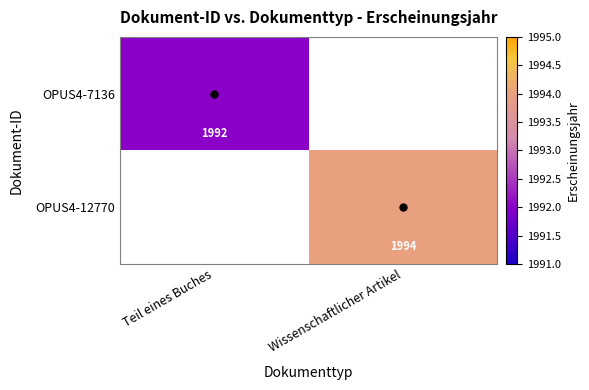

True or false: OPUS4-7136 has a value of 985.0 at Teil eines Buches.

False